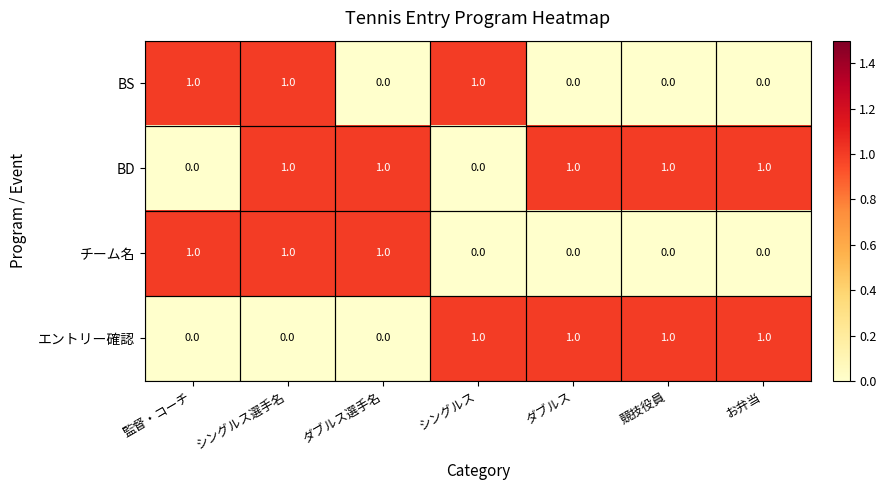

True or false: BD has a value of 1 at 競技役員.

True